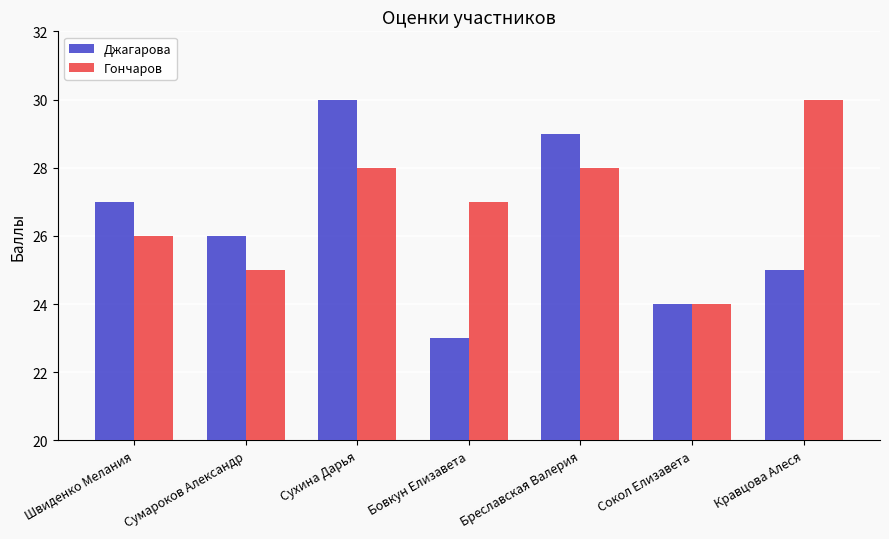

Are the bars grouped side by side (vs. stacked)?

Yes